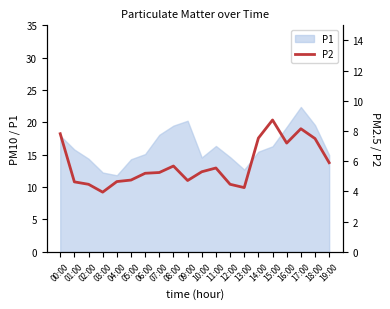

What is the sum of all values?

115.7